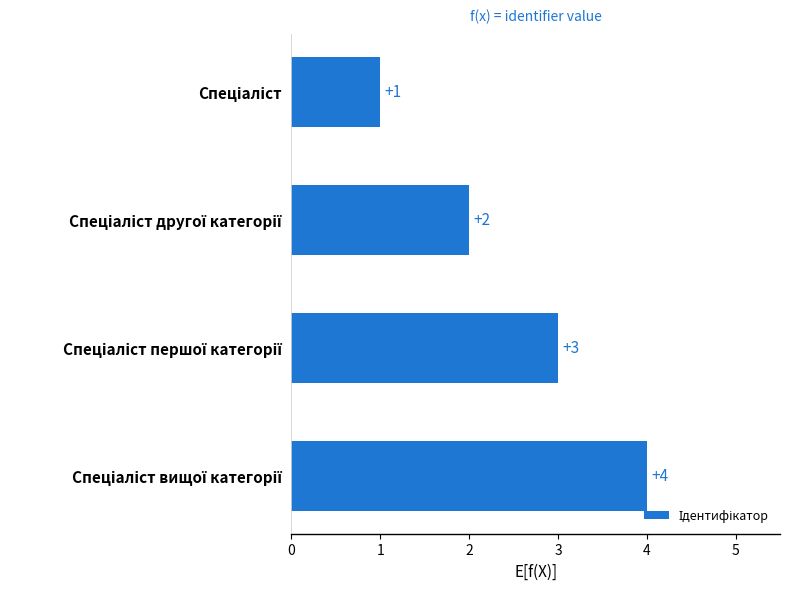

What is the minimum value shown in the chart?

1